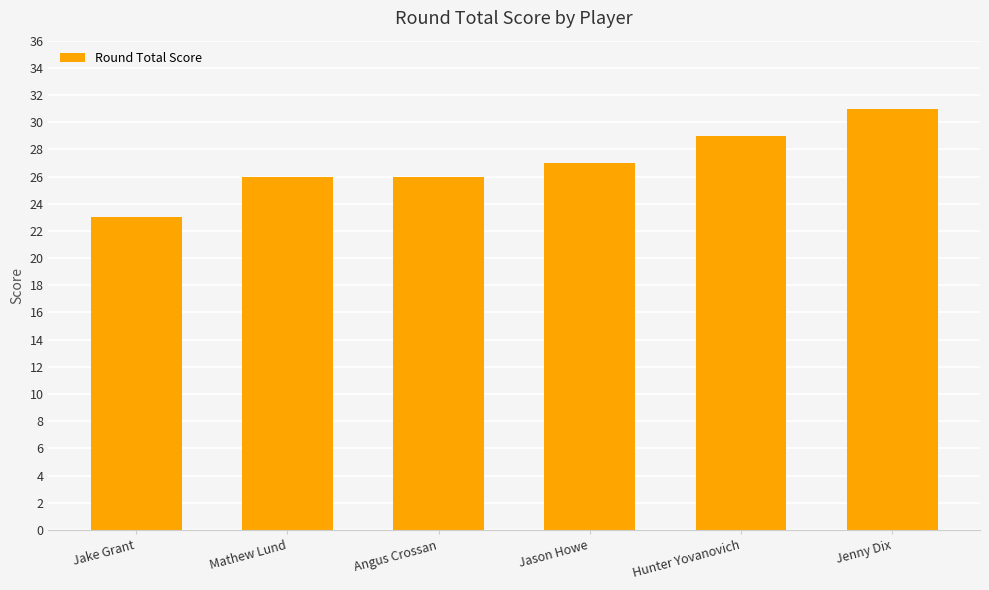

Count the values in the range 26 to 29.

4